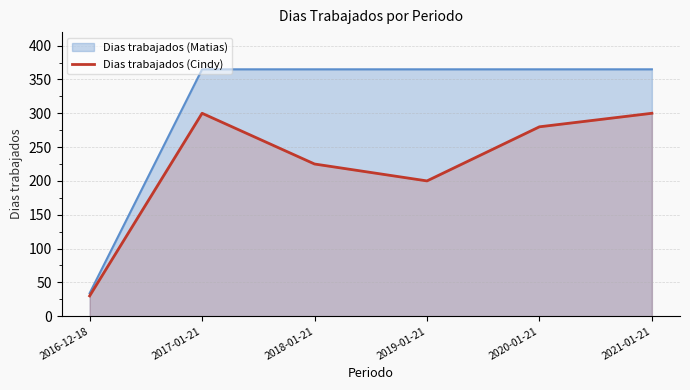

Rank the categories by value from lowest to highest.

2016-12-18, 2019-01-21, 2018-01-21, 2020-01-21, 2017-01-21, 2021-01-21